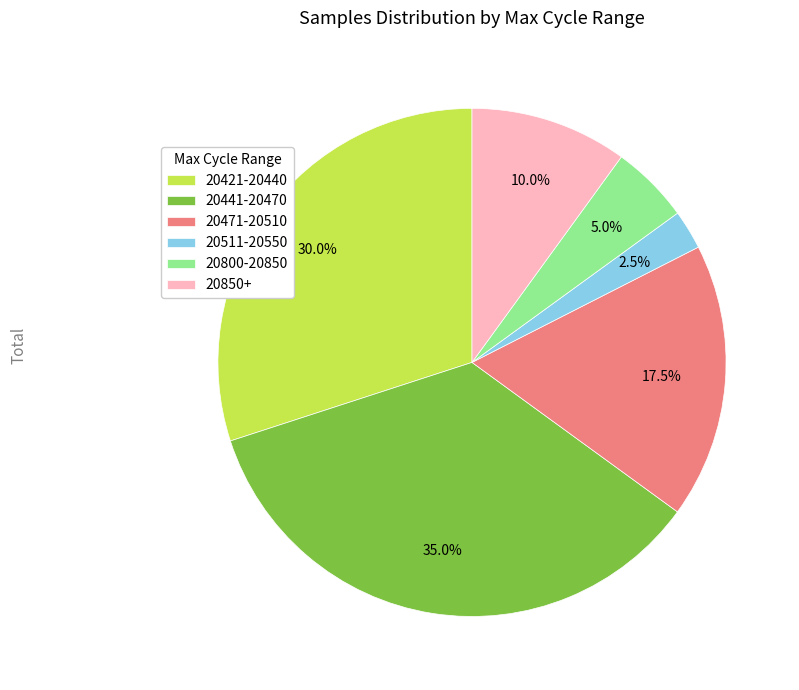

Is the sum of 20800-20850 and 20441-20470 greater than half?

No